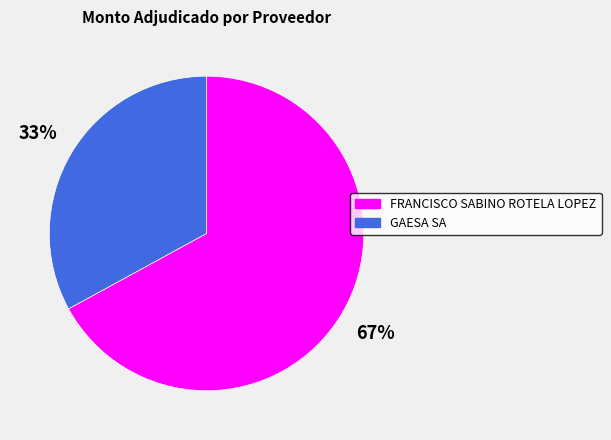

What is the majority slice?

FRANCISCO SABINO ROTELA LOPEZ